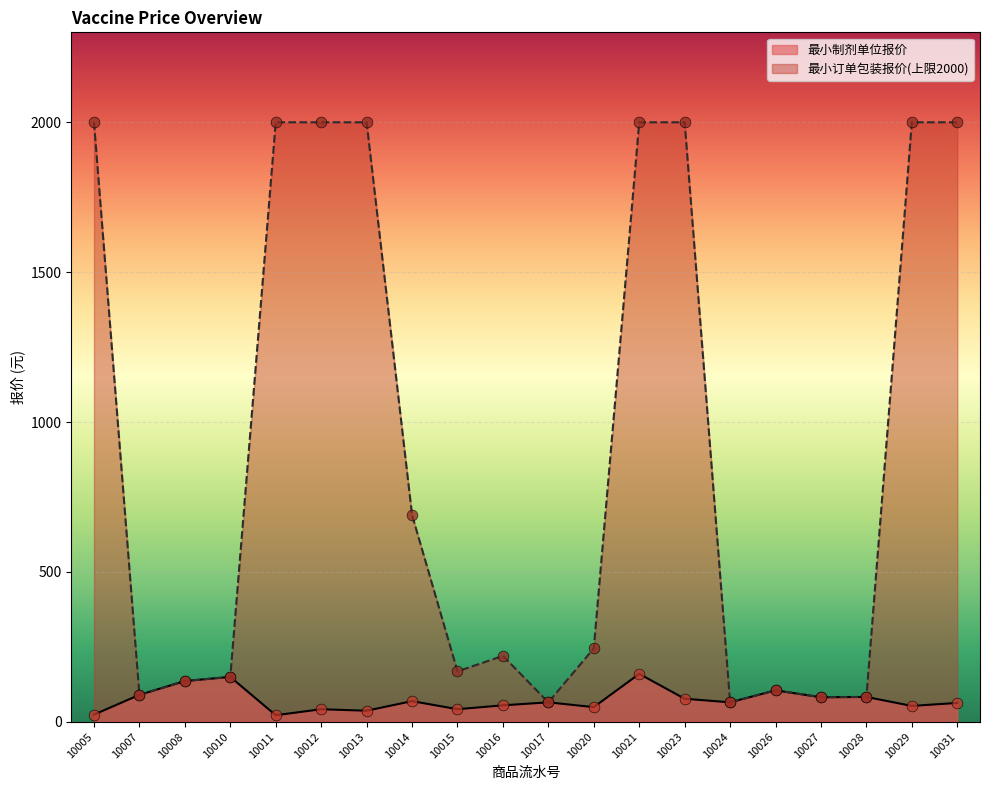

What is the change in value from 10011 to 10024?

+43.0